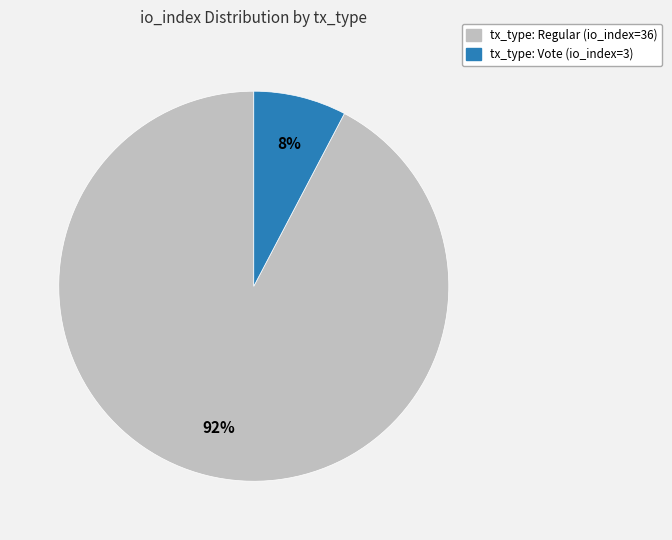

To the nearest percent, what is the average slice percentage?

50%